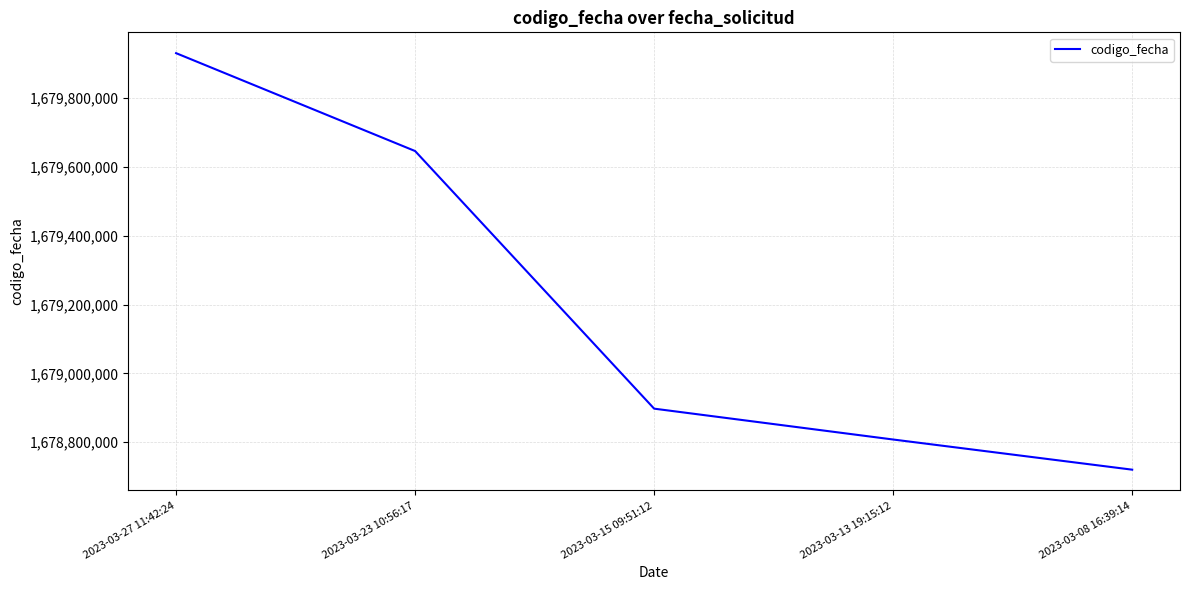

What is the sum of the values at 2023-03-15 09:51:12 and 2023-03-27 11:42:24?

3358827885